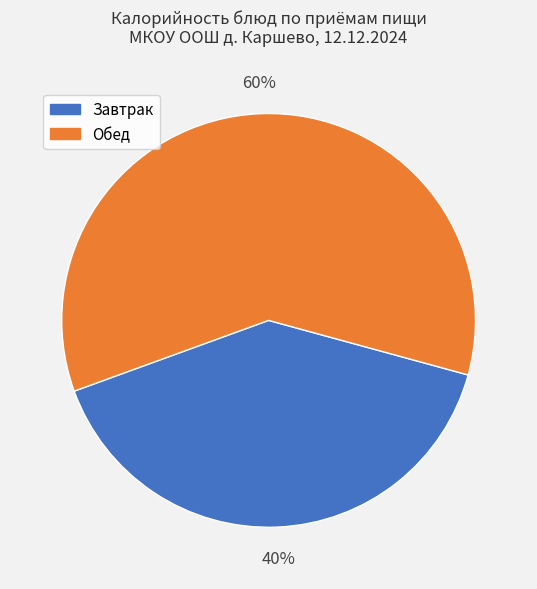

To the nearest percent, what is the average slice percentage?

50%